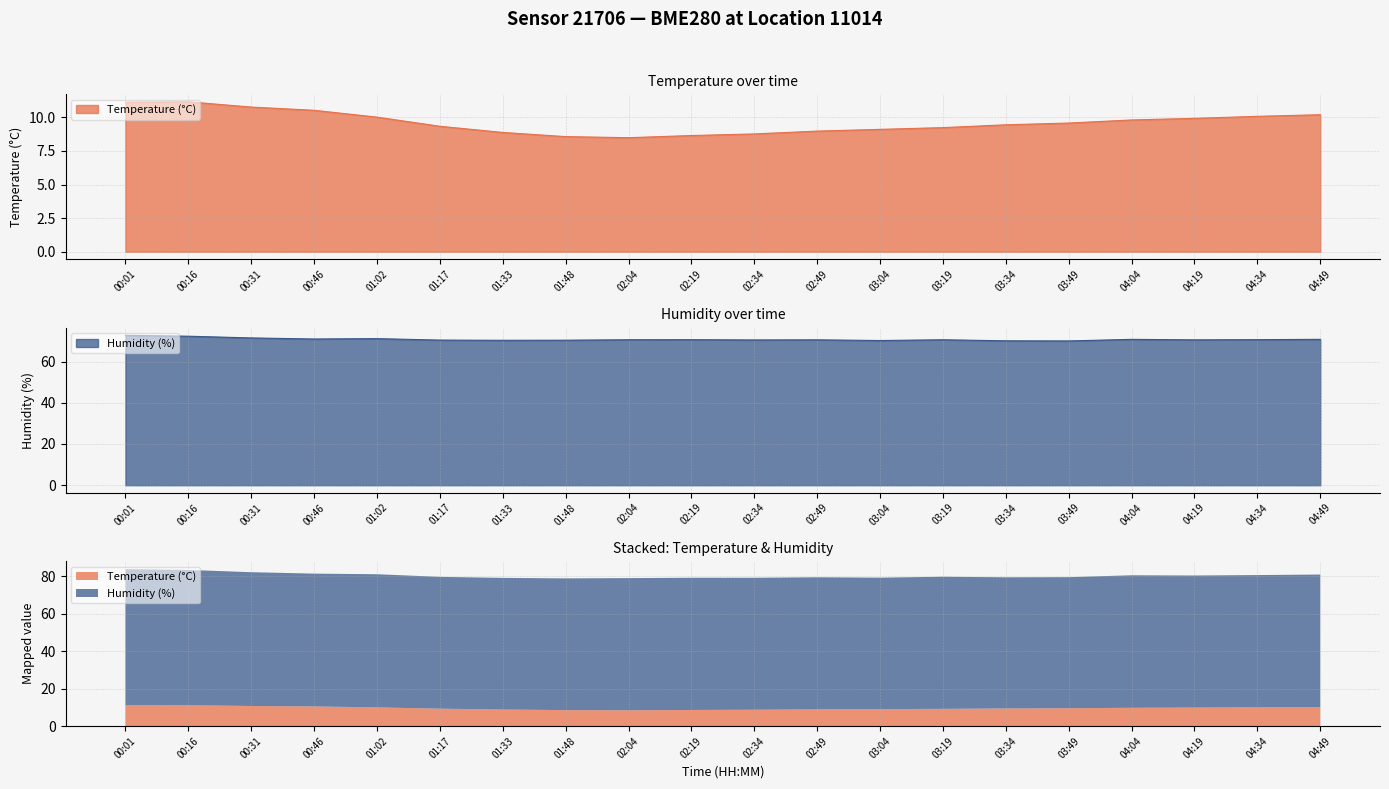

True or false: Temperature and Humidity intersect in this chart.

False